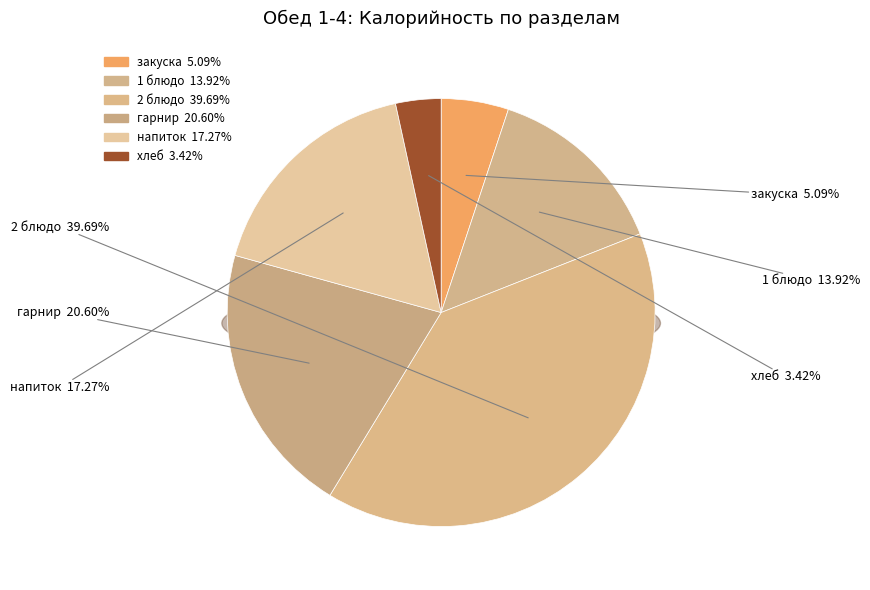

Rank the categories by value from highest to lowest.

2 блюдо, гарнир, напиток, 1 блюдо, закуска, хлеб